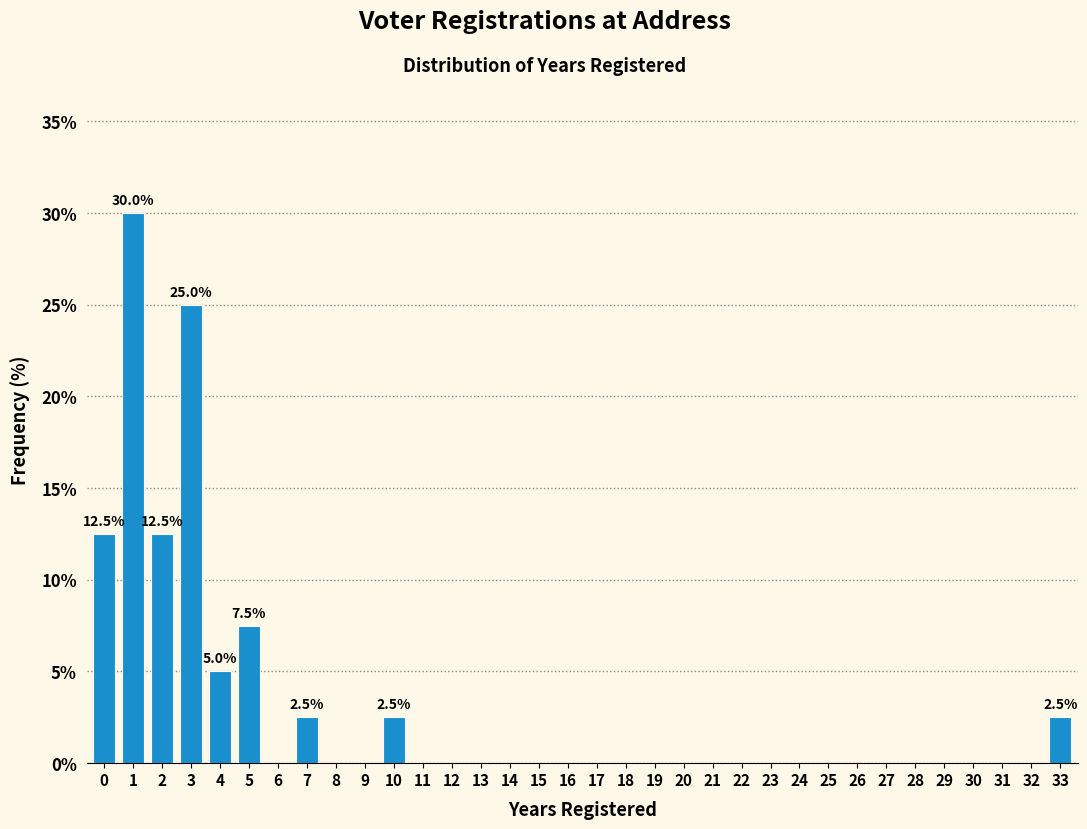

What value does the data have at 4?

5.0